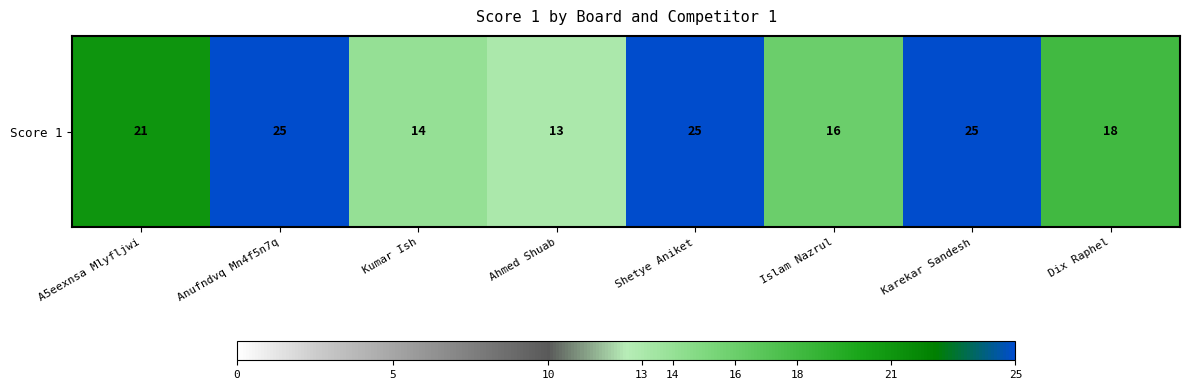

Is it true that the value at Kumar Ish is 9?

False